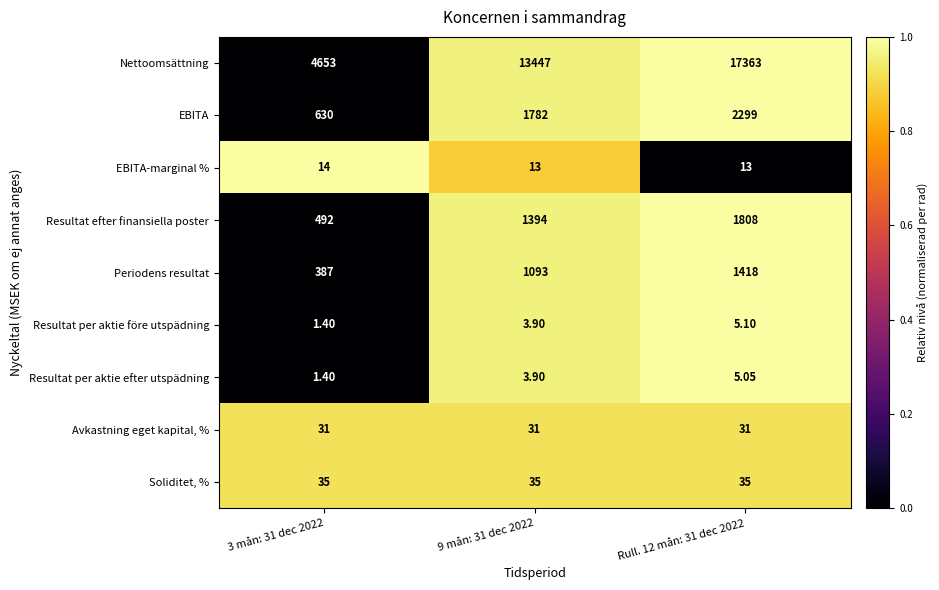

Between 3 mån: 31 dec 2022 and Rull. 12 mån: 31 dec 2022, which series saw the biggest shift?

Nettoomsättning